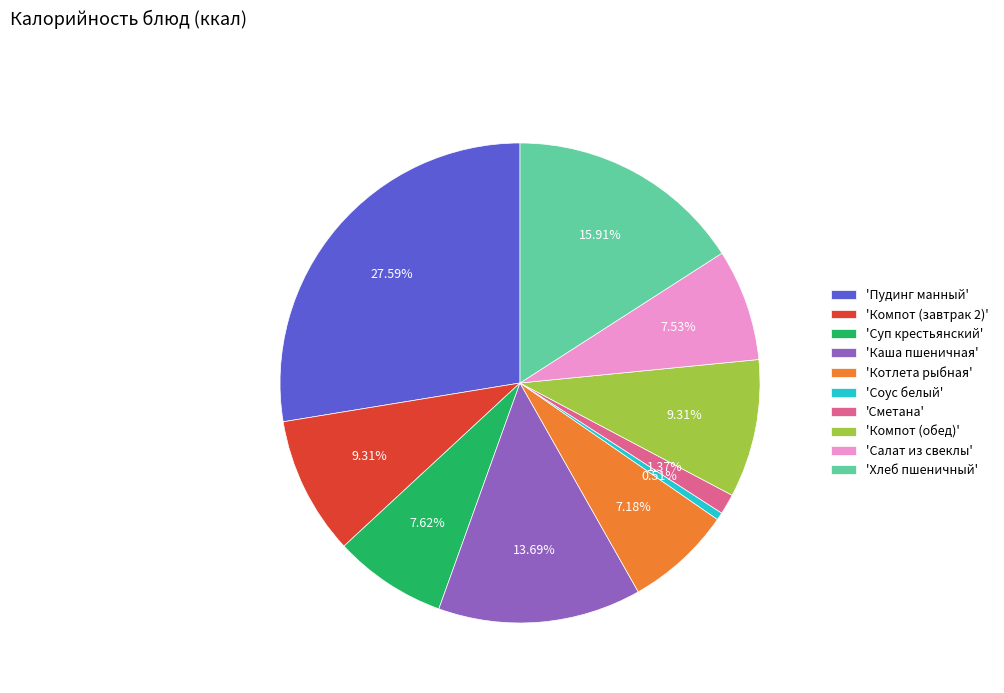

Which has a higher value, 'Пудинг манный' or 'Компот (завтрак 2)'?

'Пудинг манный'